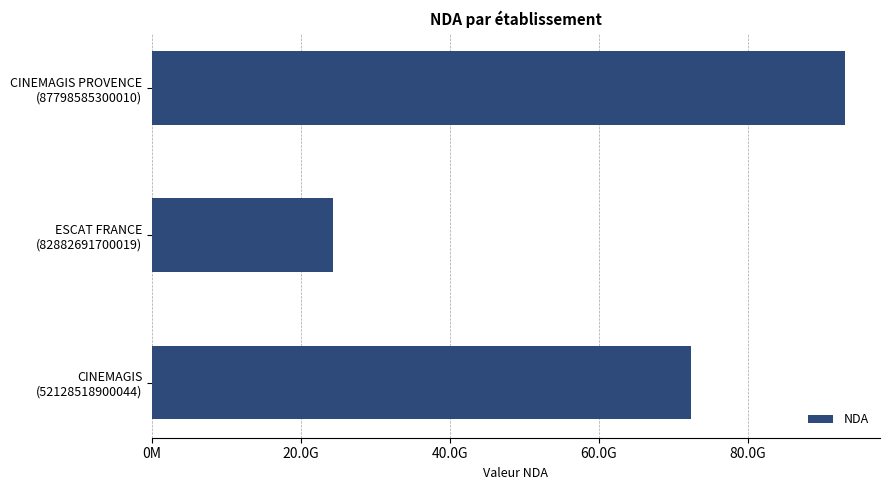

Does the chart contain any negative values?

No